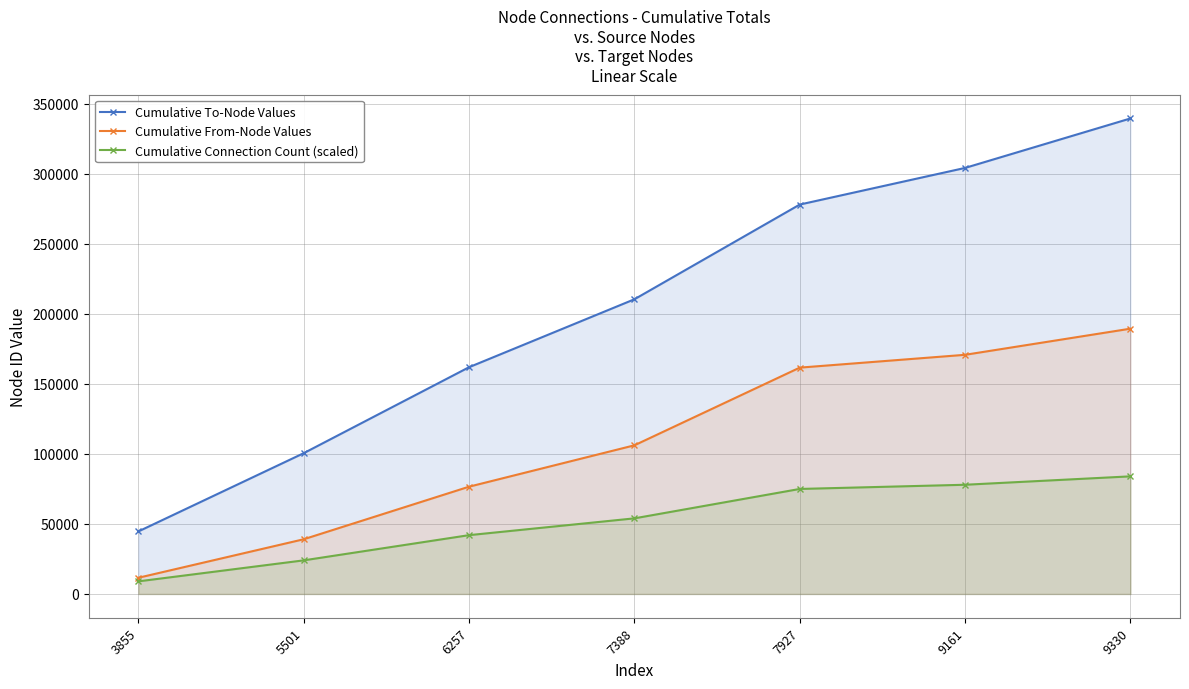

What is the difference between the maximum and minimum values in the Cumulative To-Node Values series?

294964